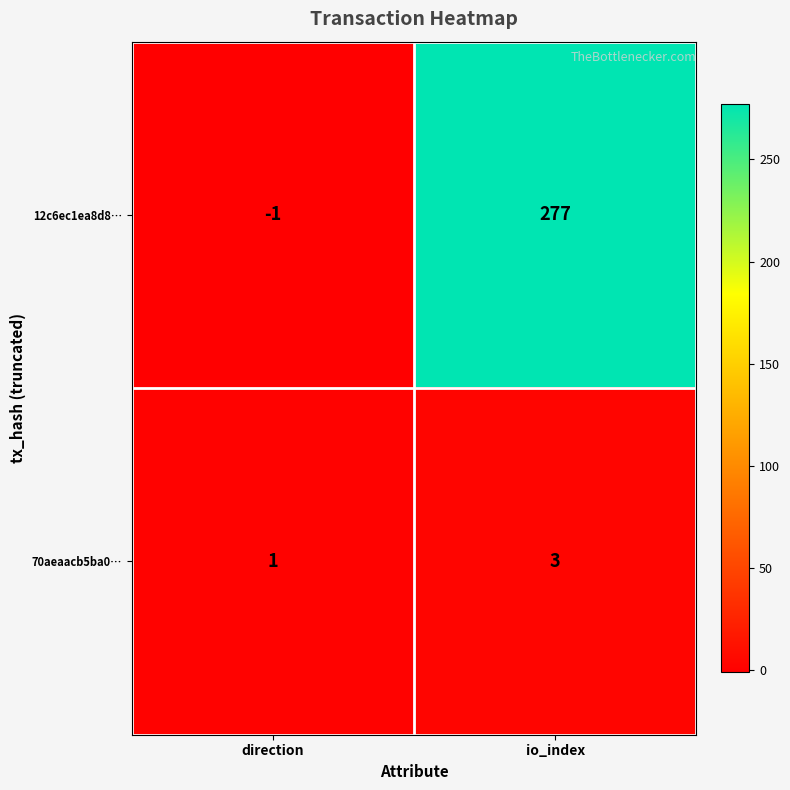

At which category is the sum across all series the highest?

io_index